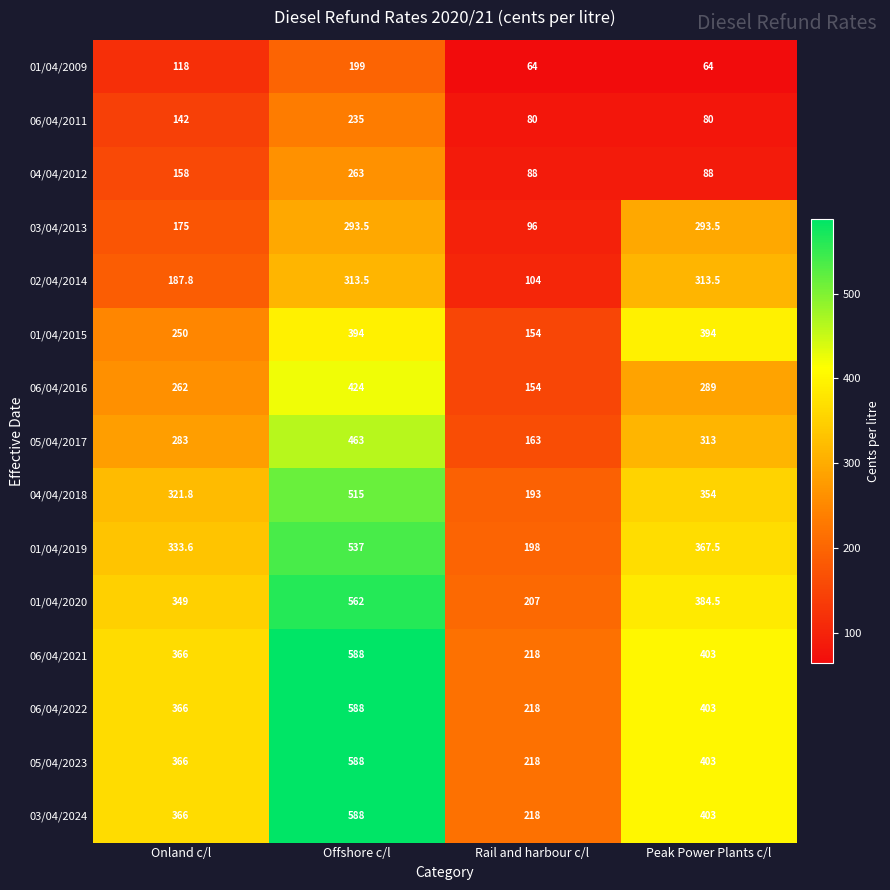

At which label is 03/04/2024 closest to 403?

Peak Power Plants c/l